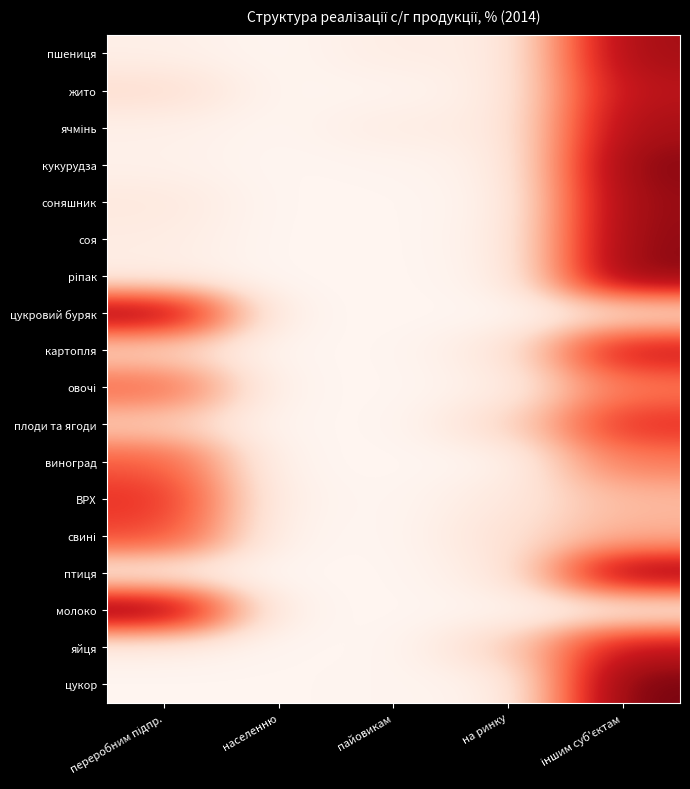

At which category is the sum across all series the highest?

іншим суб'єктам